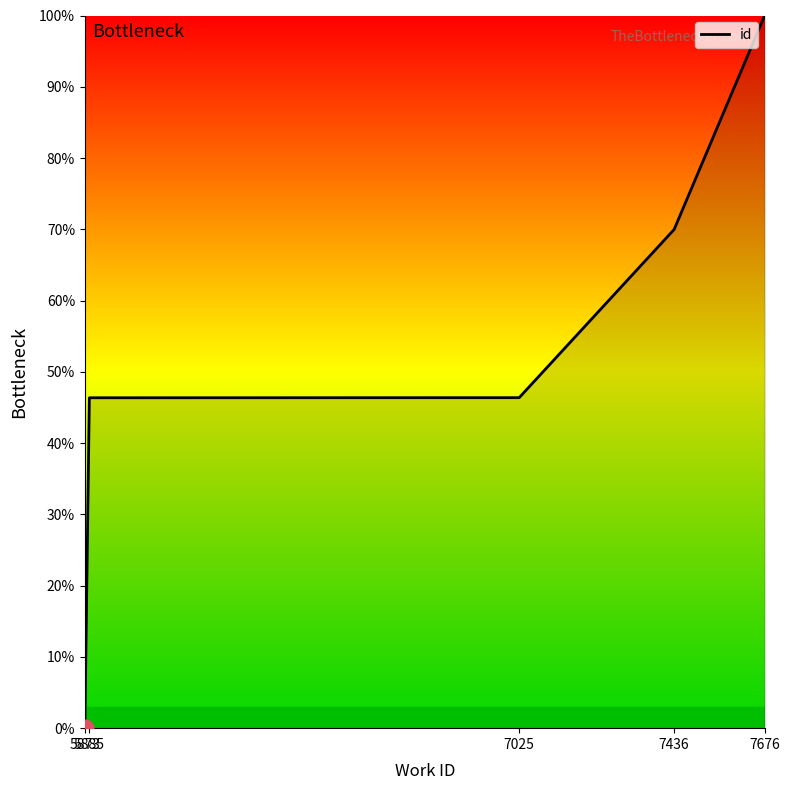

Is it true that the value at 7025 is 46.4?

True